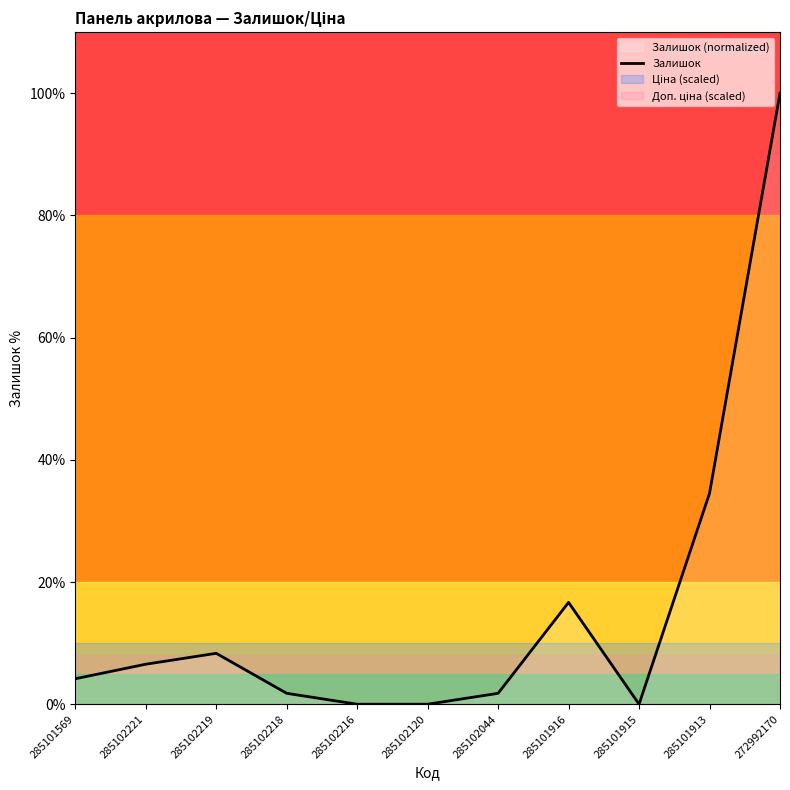

Is this an area chart (filled region under the line)?

No